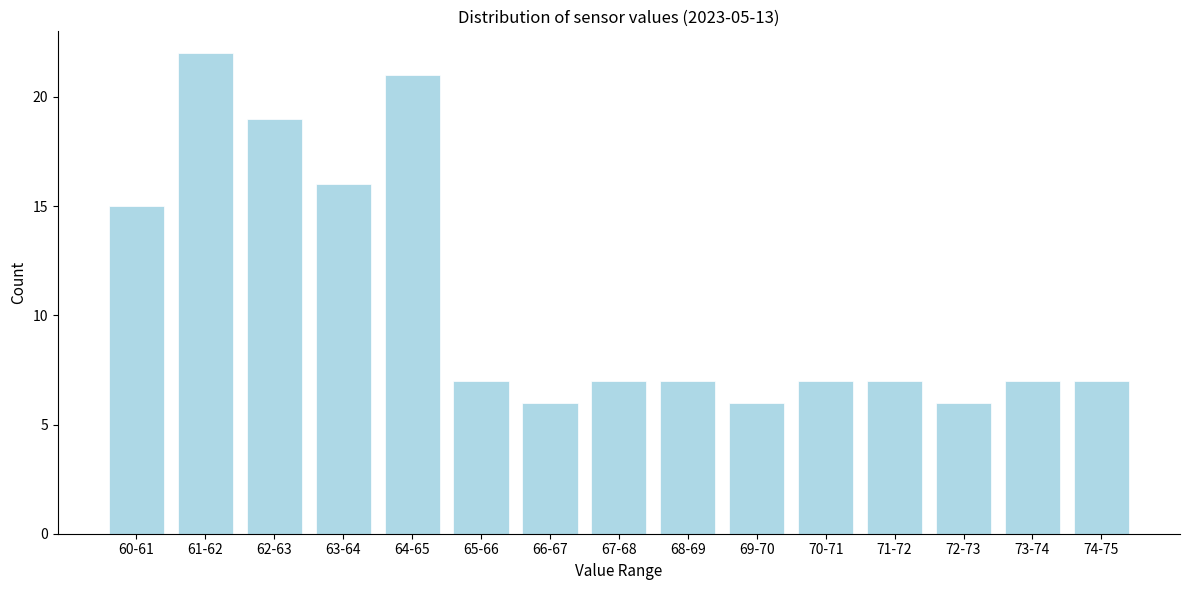

Reading left to right, what are all the values shown in this chart?

60-61=15	61-62=22	62-63=19	63-64=16	64-65=21	65-66=7	66-67=6	67-68=7	68-69=7	69-70=6	70-71=7	71-72=7	72-73=6	73-74=7	74-75=7